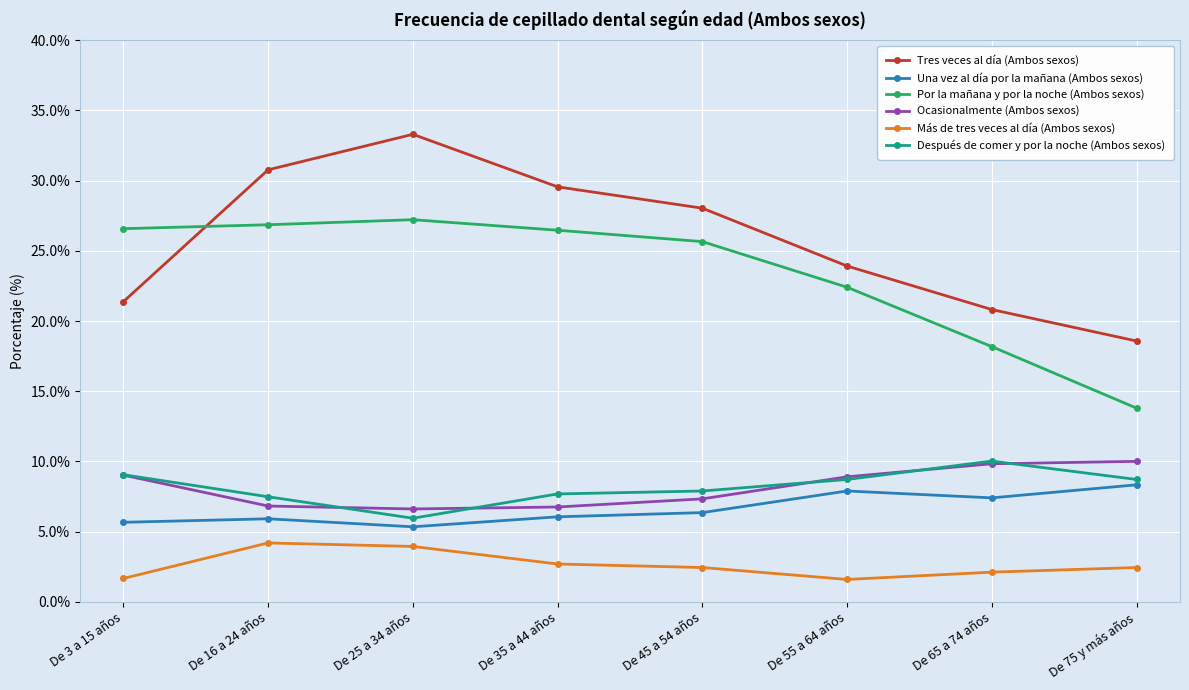

What are all the series names shown in the legend?

Tres veces al día (Ambos sexos), Una vez al día por la mañana (Ambos sexos), Por la mañana y por la noche (Ambos sexos), Ocasionalmente (Ambos sexos), Más de tres veces al día (Ambos sexos), Después de comer y por la noche (Ambos sexos)